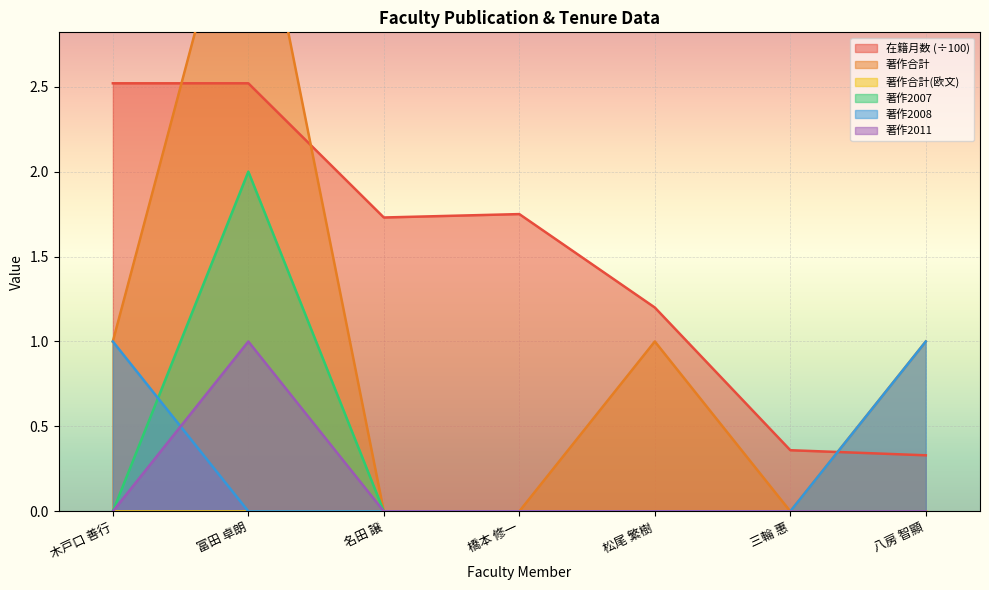

At which label does 著作2007 reach its peak?

富田 卓朗